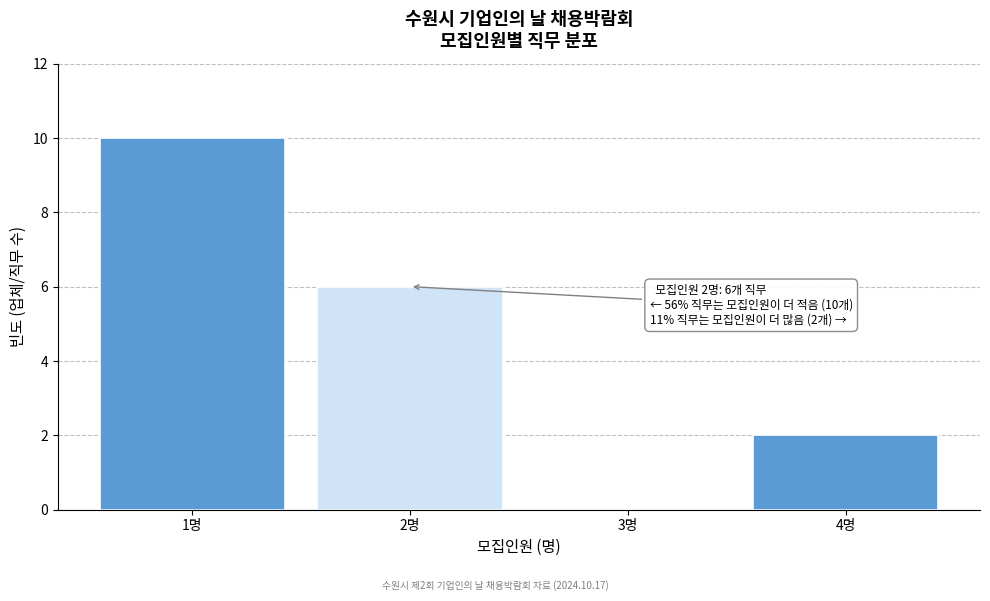

Which range on the x-axis has the tallest bar?

0.5 to 1.5